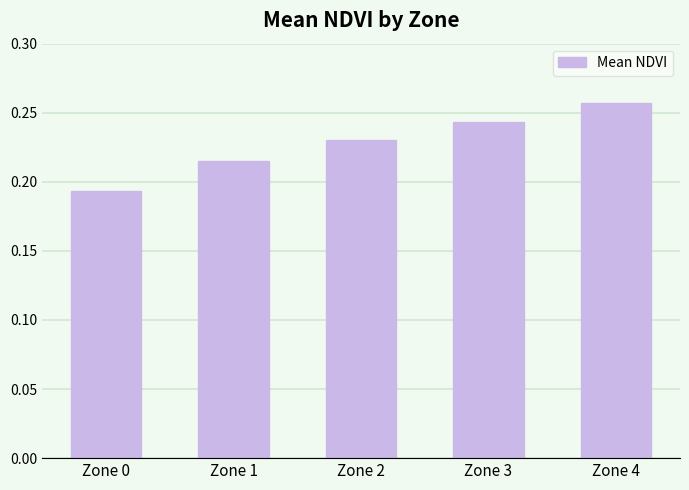

Where is the data nearest to the value 0?

Zone 0